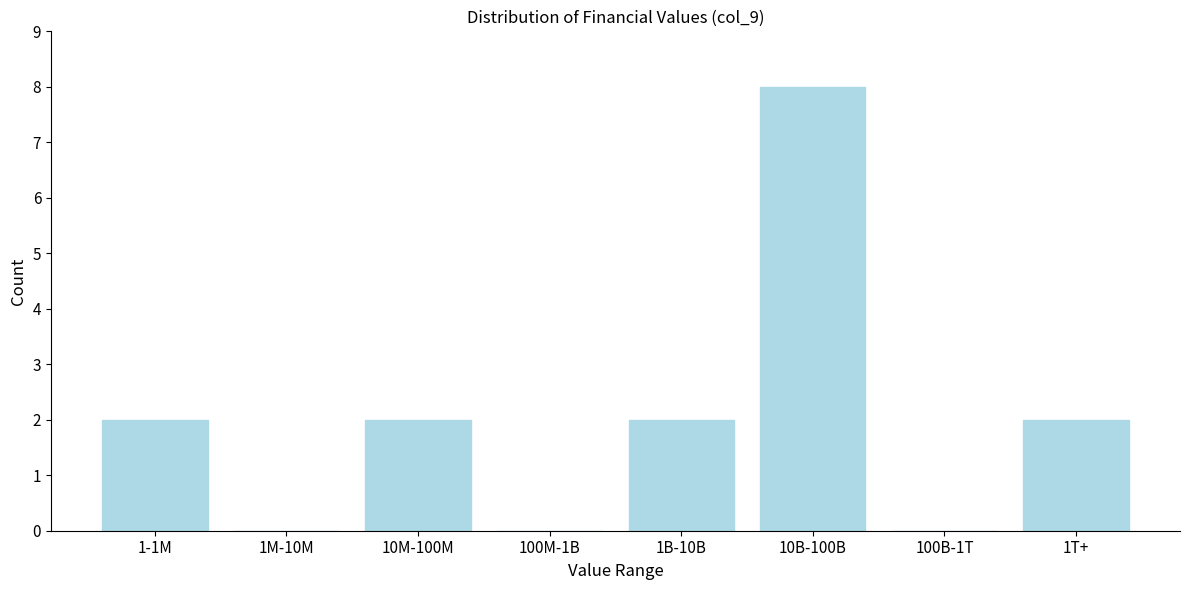

Reading left to right, list all the values displayed in this chart.

1-1M=2	1M-10M=0	10M-100M=2	100M-1B=0	1B-10B=2	10B-100B=8	100B-1T=0	1T+=2